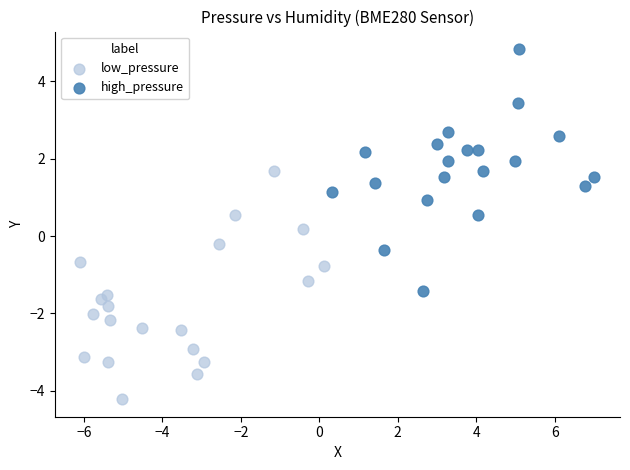

What are all the series names shown in the legend?

low_pressure, high_pressure